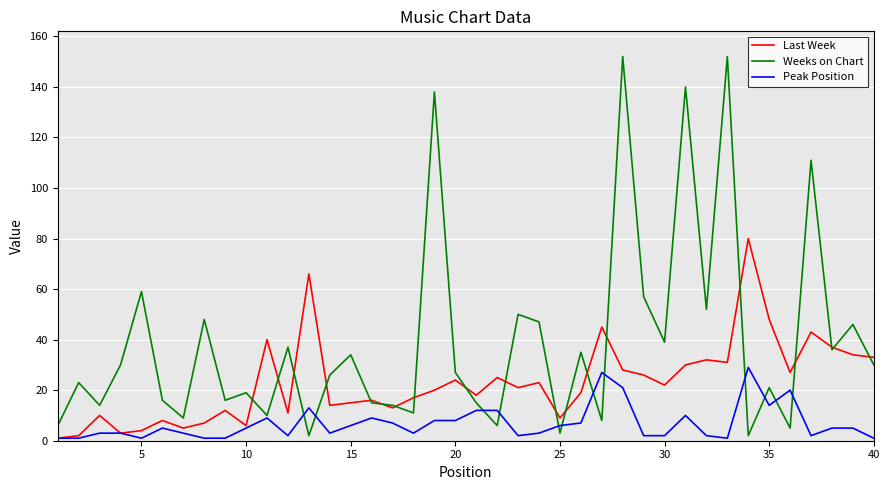

Rank the series by their average value, from highest to lowest.

Weeks on Chart, Last Week, Peak Position